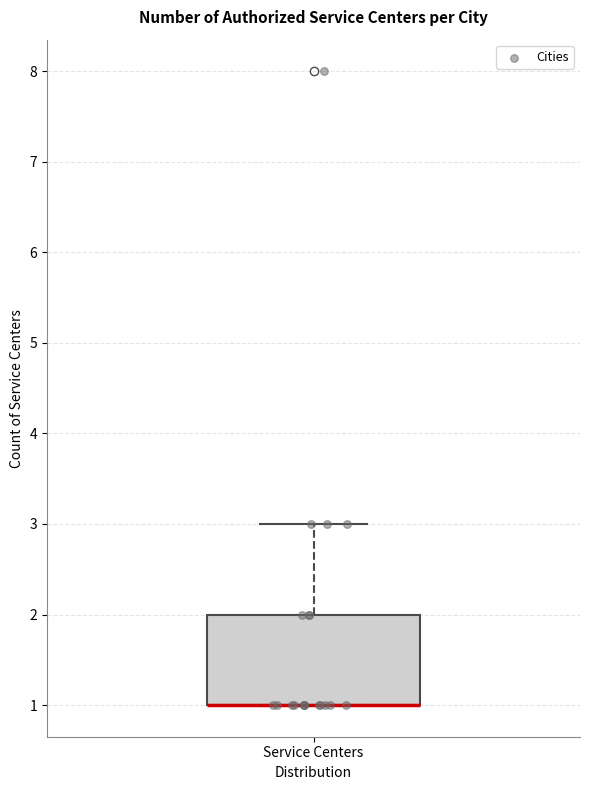

Transcribe this box plot: give where the median line is, the range the box spans, and where the two whiskers end, as read against the y-axis. The values are not printed on the chart, so give them approximately, as read against the axis.

median 1 (drawn on the box's lower edge), box 1 to 2, whiskers 1 to 3